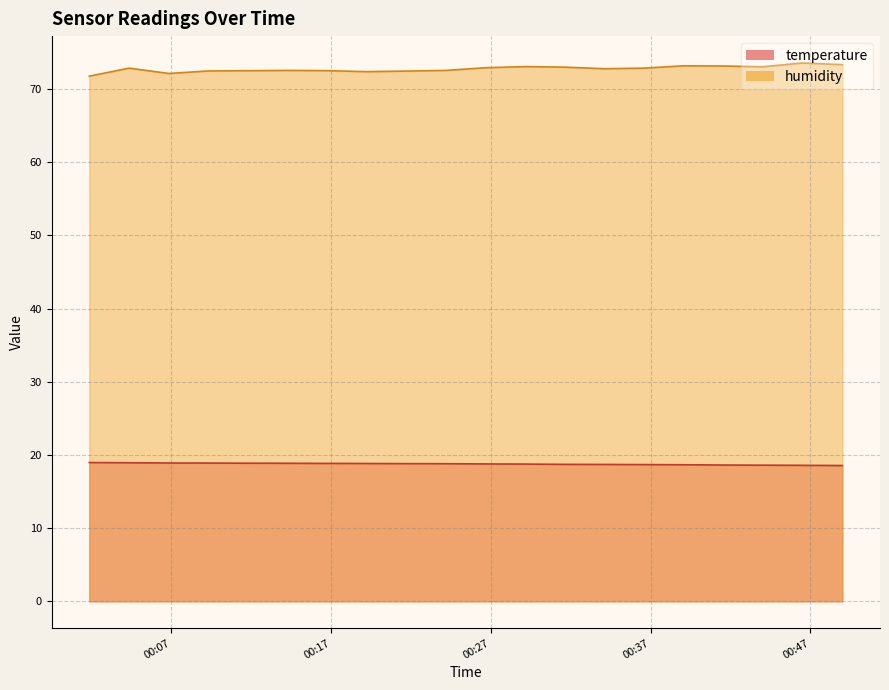

At which category does the chart reach its minimum across all series?

2023-06-10T00:49:00